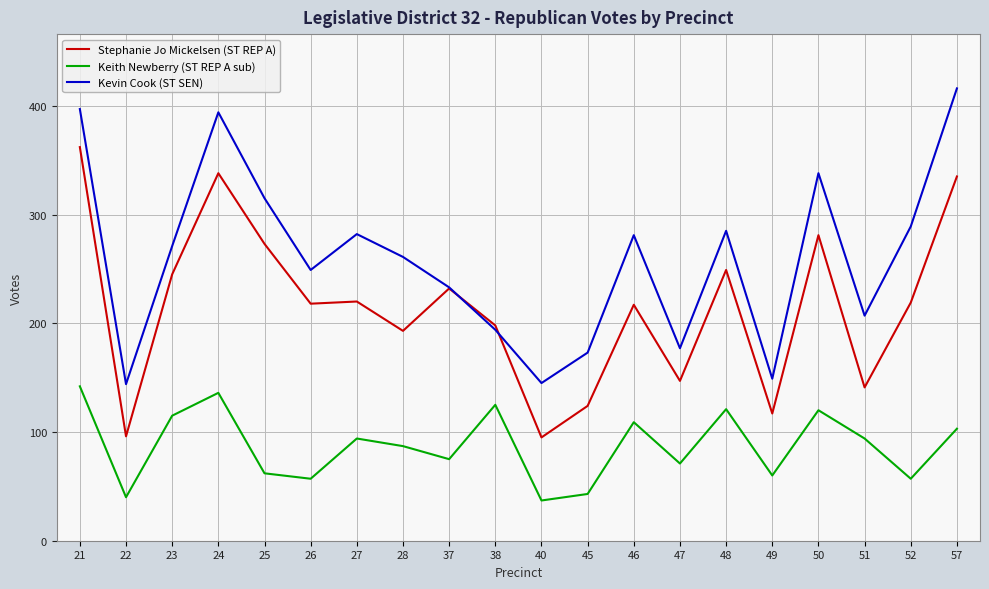

Rank the series at 23 from highest to lowest value.

Kevin Cook (ST SEN), Stephanie Jo Mickelsen (ST REP A), Keith Newberry (ST REP A sub)